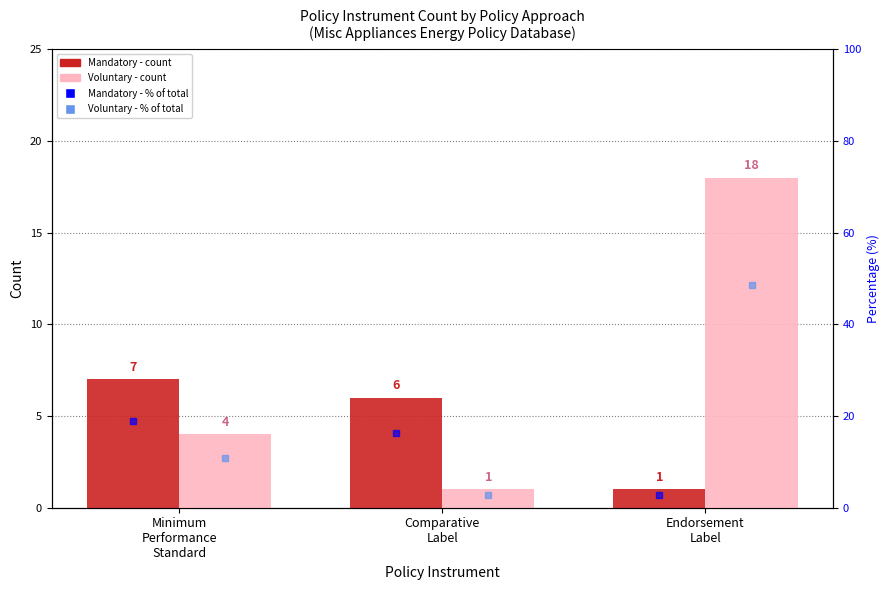

What are all the series names shown in the legend?

Mandatory, Voluntary, Mandatory %, Voluntary %